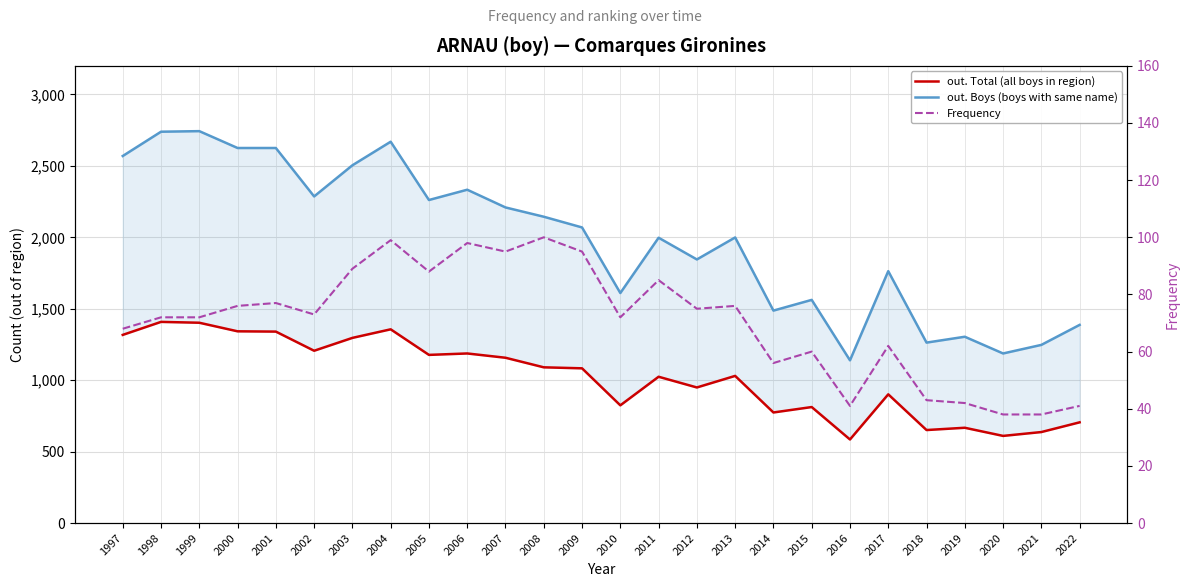

Reading left to right, what are all the values shown in this chart?

out. Total (all boys in region): 1997=1317	1998=1408	1999=1402	2000=1342	2001=1340	2002=1206	2003=1296	2004=1356	2005=1177	2006=1187	2007=1157	2008=1090	2009=1083	2010=824	2011=1024	2012=949	2013=1030	2014=774	2015=812	2016=585	2017=901	2018=651	2019=667	2020=610	2021=637	2022=705
out. Boys (boys with same name): 1997=2569	1998=2739	1999=2743	2000=2625	2001=2625	2002=2286	2003=2504	2004=2669	2005=2261	2006=2333	2007=2209	2008=2144	2009=2069	2010=1610	2011=1997	2012=1845	2013=1999	2014=1487	2015=1562	2016=1139	2017=1763	2018=1263	2019=1304	2020=1187	2021=1247	2022=1387
Frequency: 1997=68	1998=72	1999=72	2000=76	2001=77	2002=73	2003=89	2004=99	2005=88	2006=98	2007=95	2008=100	2009=95	2010=72	2011=85	2012=75	2013=76	2014=56	2015=60	2016=41	2017=62	2018=43	2019=42	2020=38	2021=38	2022=41